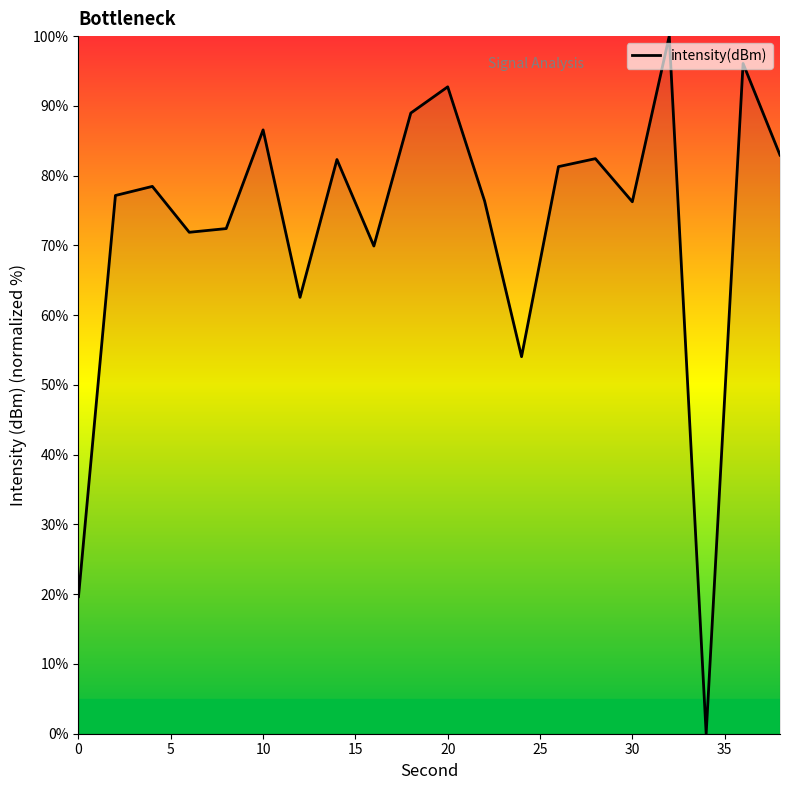

What is the greatest value displayed?

100.0